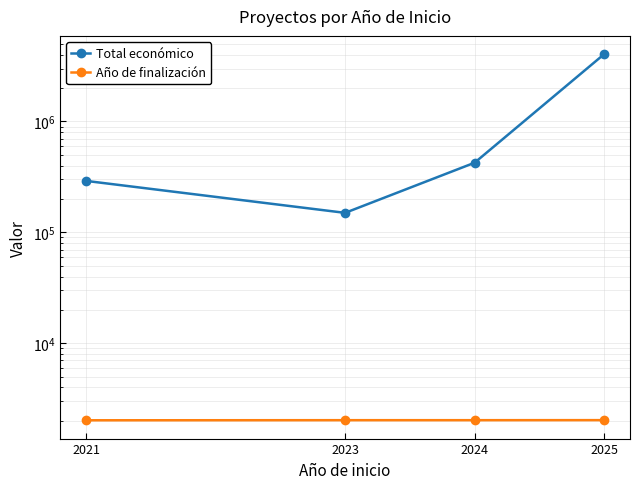

Reading left to right, extract all data points from this chart.

Total económico: 291200	150000	424720	4041810
Año de finalización: 2023	2027	2027	2029